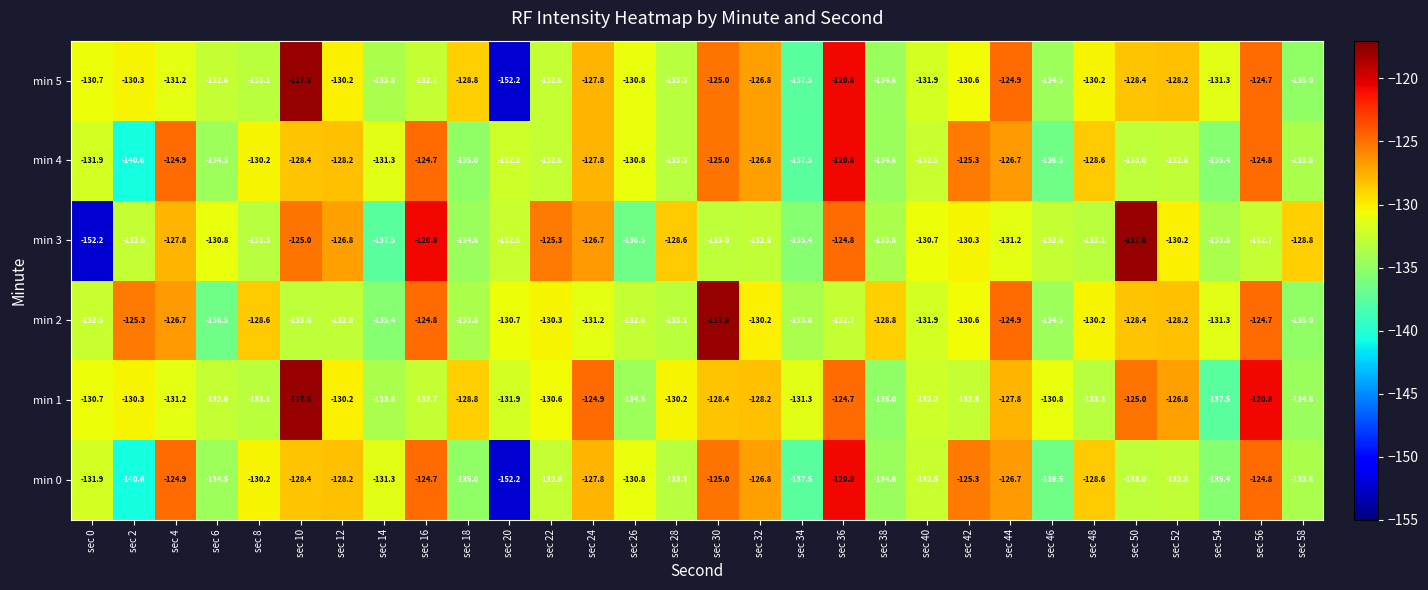

Where does the min 3 series first go above -131?

sec 4